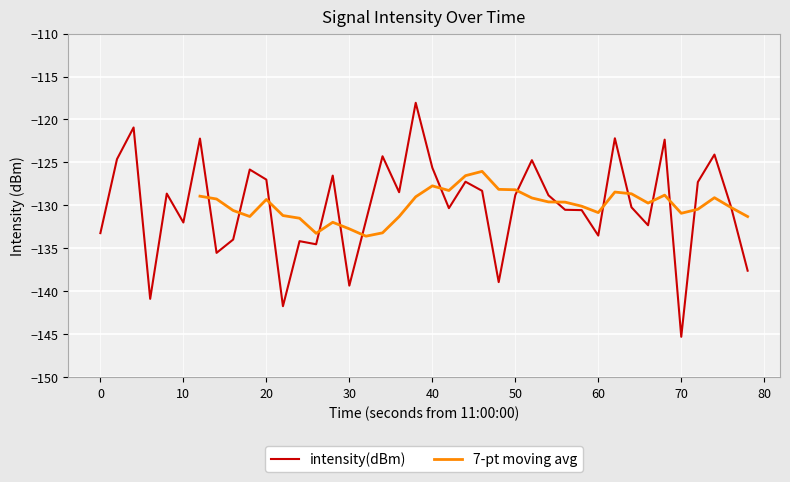

What is the difference between the second highest and minimum values?

24.4